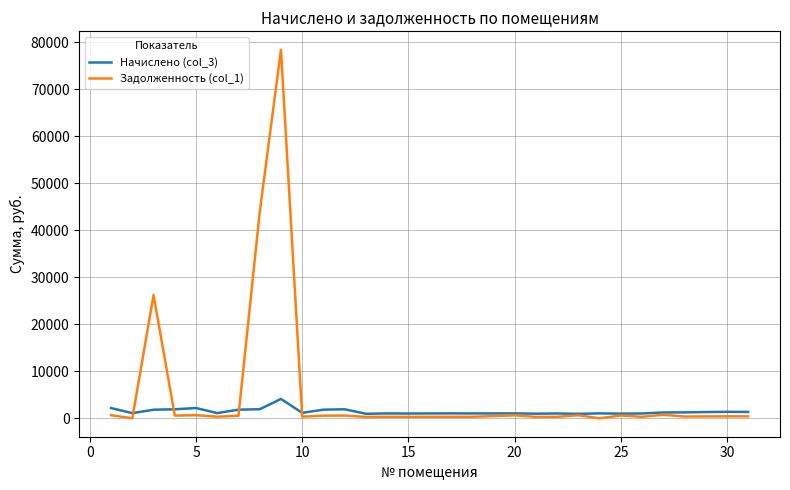

Which series has the widest spread of values?

Задолженность (col_1)